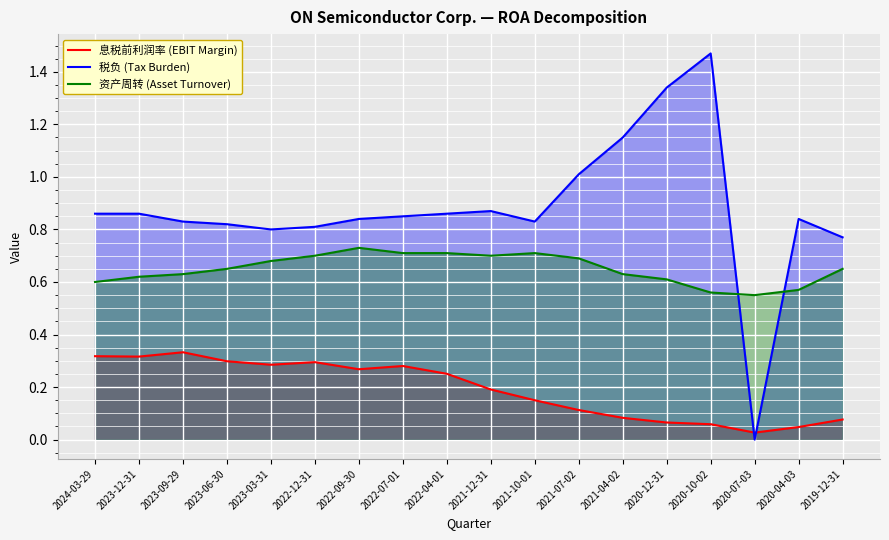

Reading left to right, transcribe all the data shown in this chart.

息税前利润率 (EBIT Margin): 0.3	0.3	0.3	0.3	0.3	0.3	0.3	0.3	0.3	0.2	0.1	0.1	0.1	0.1	0.1	0.0	0.0	0.1
税负 (Tax Burden): 0.9	0.9	0.8	0.8	0.8	0.8	0.8	0.8	0.9	0.9	0.8	1.0	1.1	1.3	1.5	0.0	0.8	0.8
资产周转 (Asset Turnover): 0.6	0.6	0.6	0.7	0.7	0.7	0.7	0.7	0.7	0.7	0.7	0.7	0.6	0.6	0.6	0.6	0.6	0.7